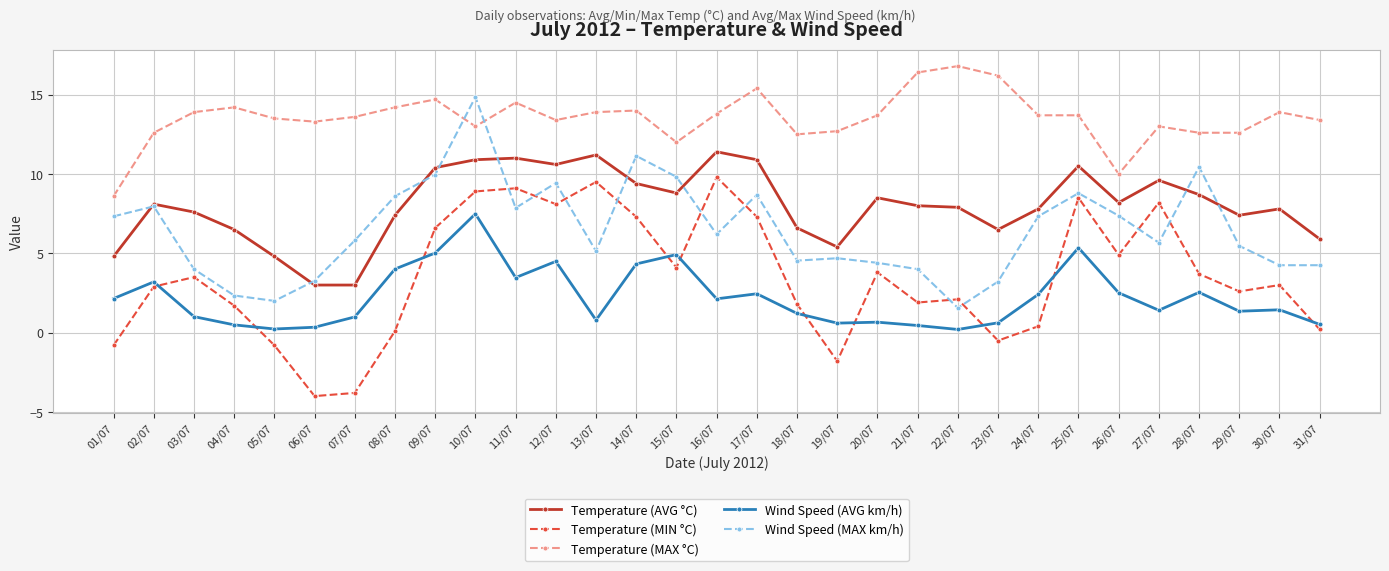

What is the value of the Wind Speed (MAX km/h) point at the 25th from the left?

8.8